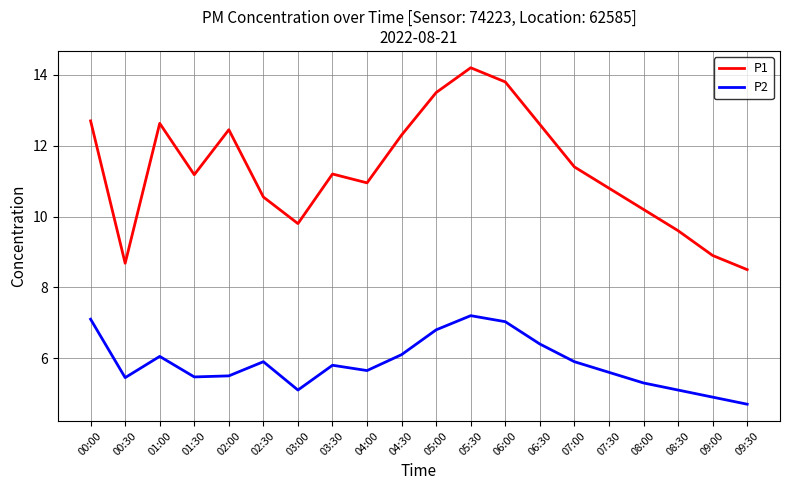

List the series in order of their peak value, lowest first.

P2, P1